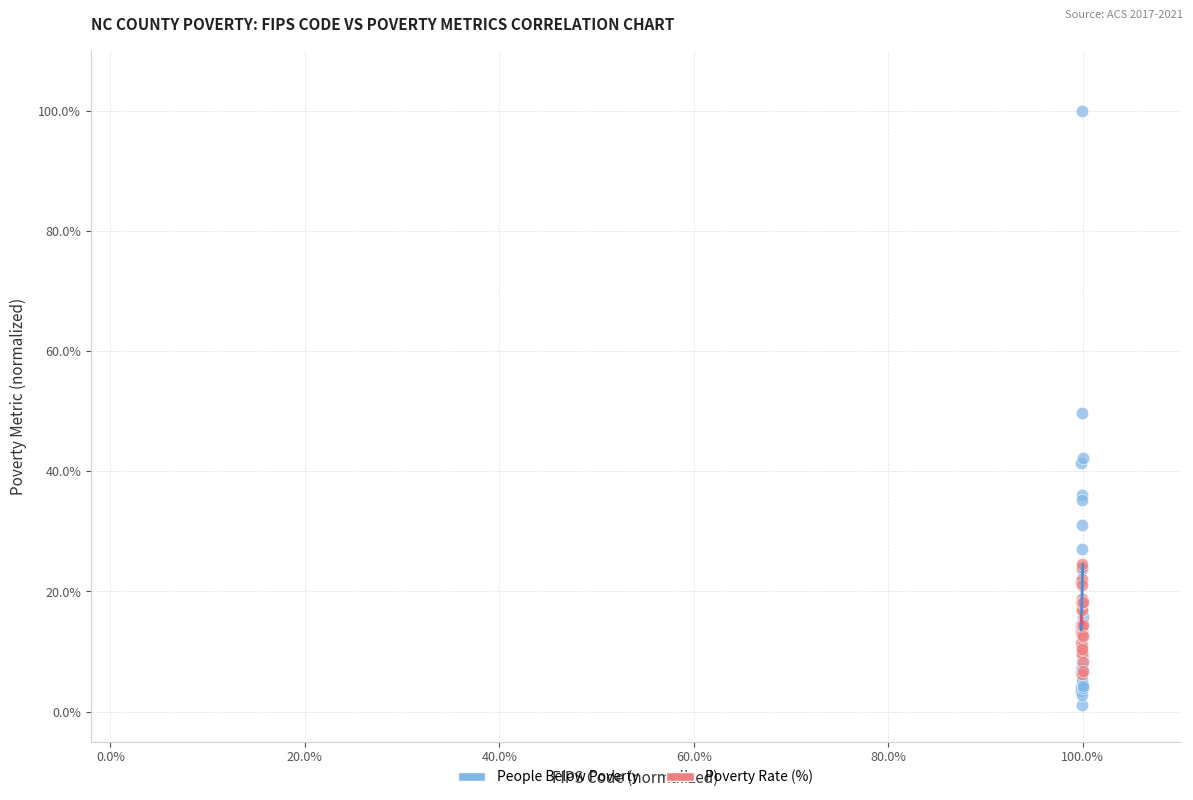

Which series contains the lowest Y value?

People Below Poverty